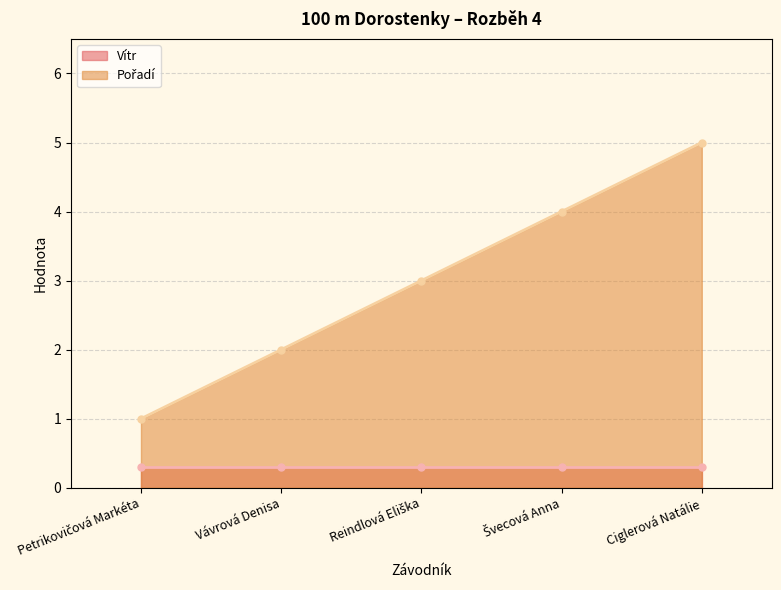

Between Vávrová Denisa and Petrikovičová Markéta, which is larger?

Vávrová Denisa